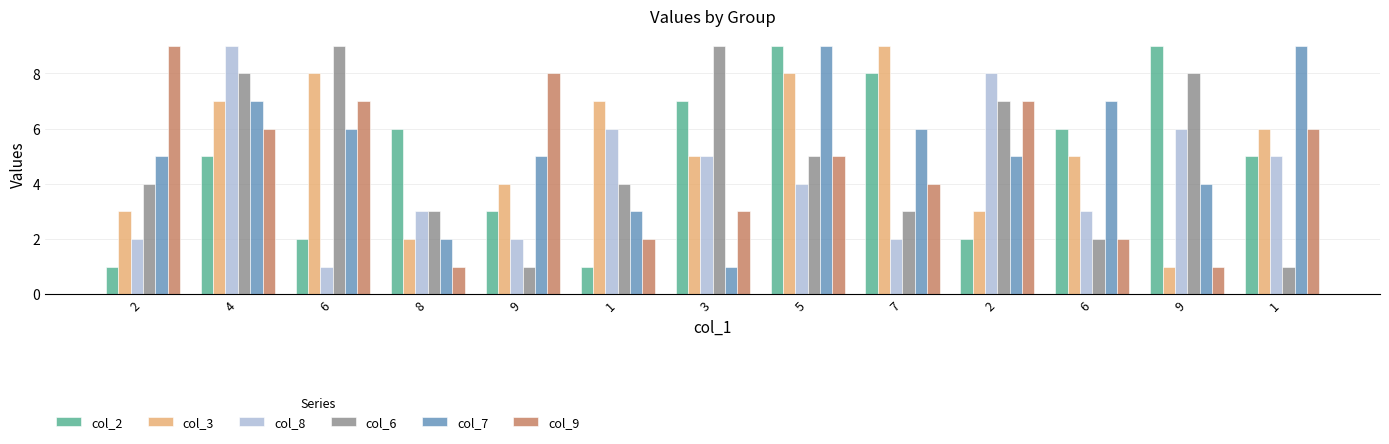

True or false: col_6 has a value of 8 at 4.

True